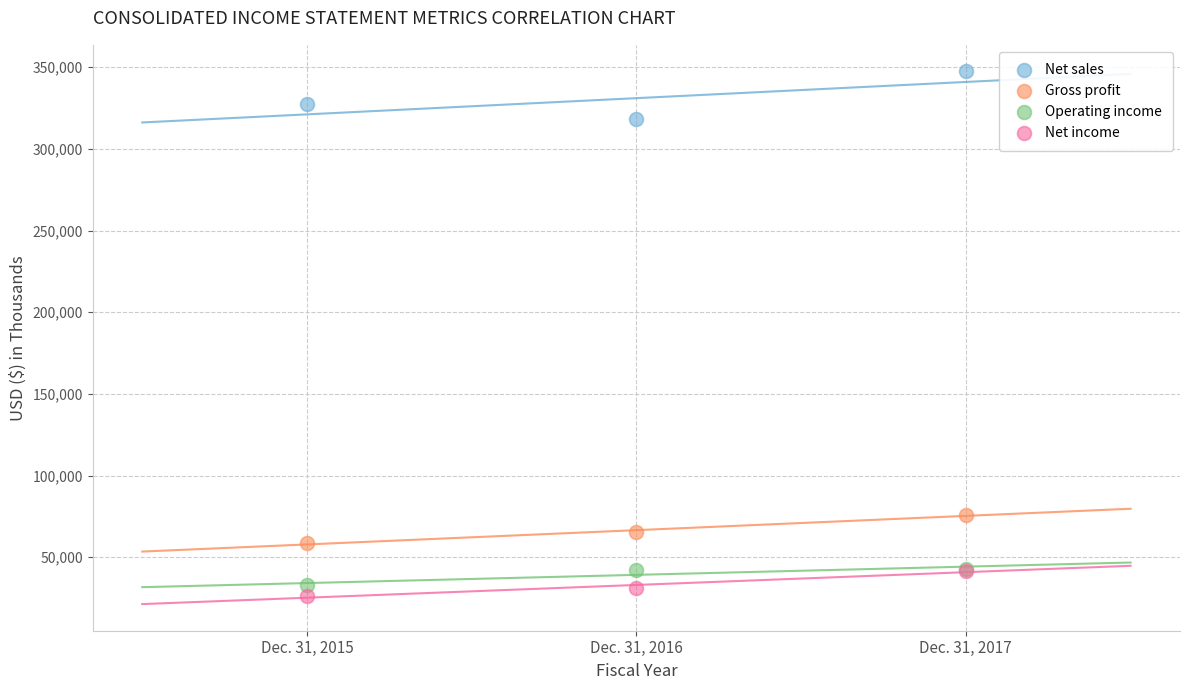

Which series contains the lowest Y value?

Net income